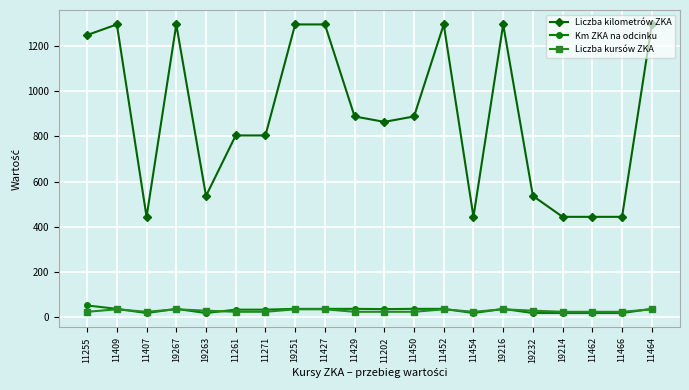

True or false: Km ZKA na odcinku has more than 0 points higher than both neighbors.

True